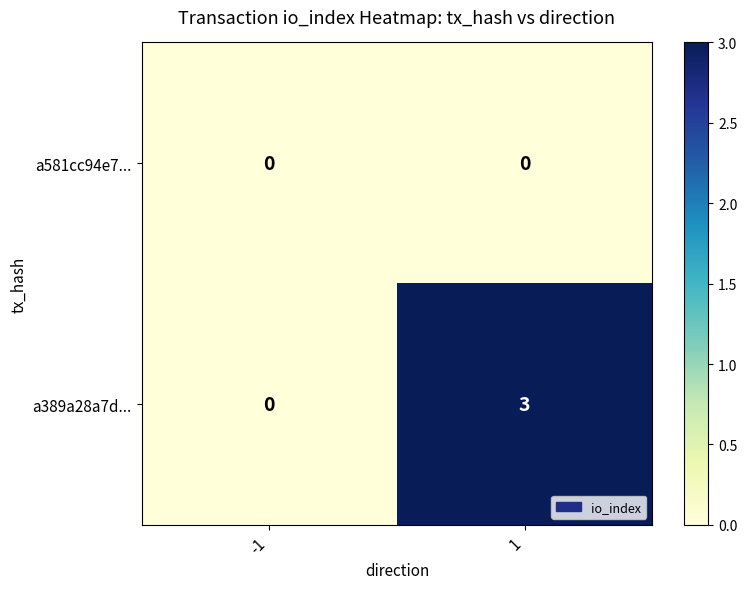

Reading left to right, list all the values displayed in this chart.

a581cc94e7...: -1=0	1=0
a389a28a7d...: -1=0	1=3